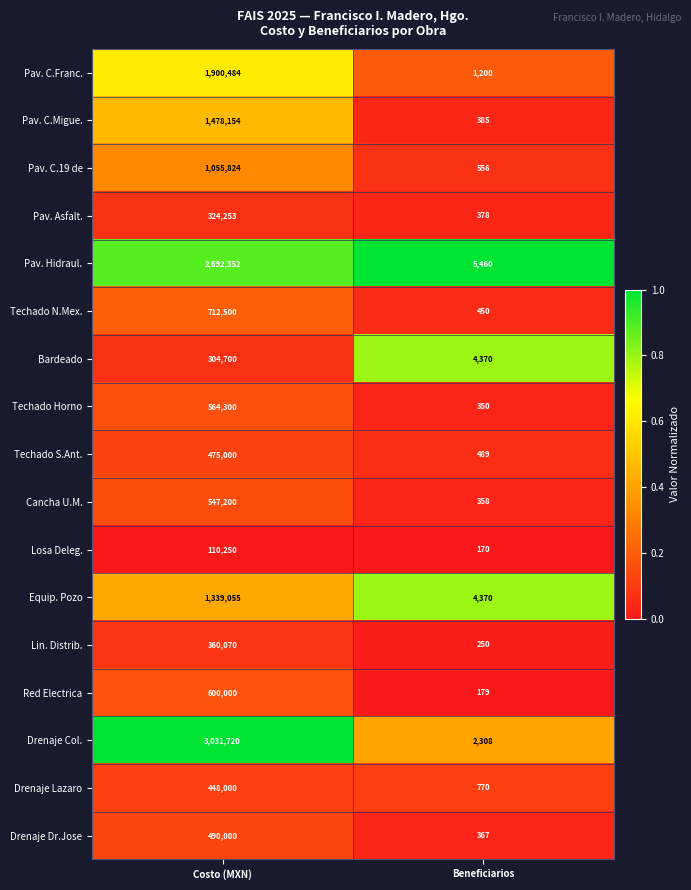

At which label is Pav. C.Migue. closest to 739269?

Beneficiarios